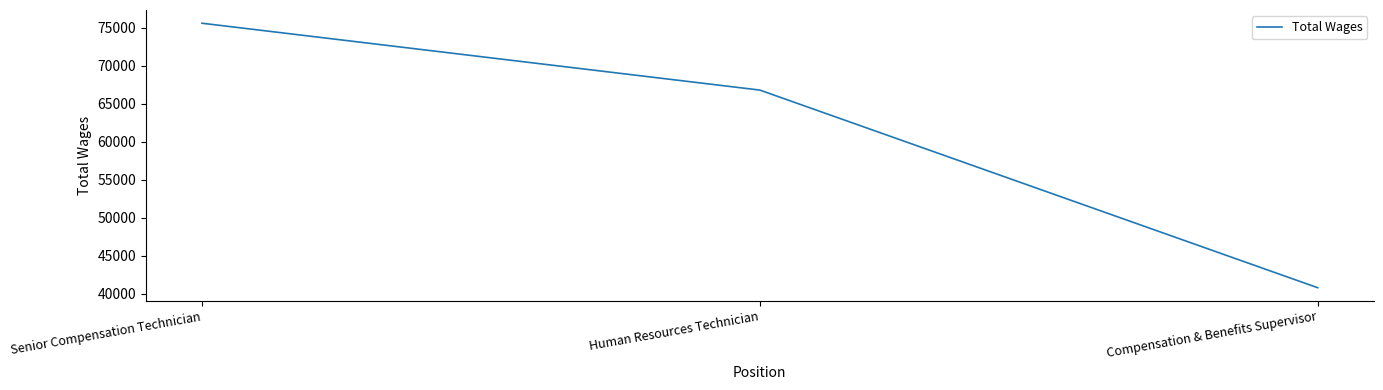

Count the values in the range 40806 to 75564.

3